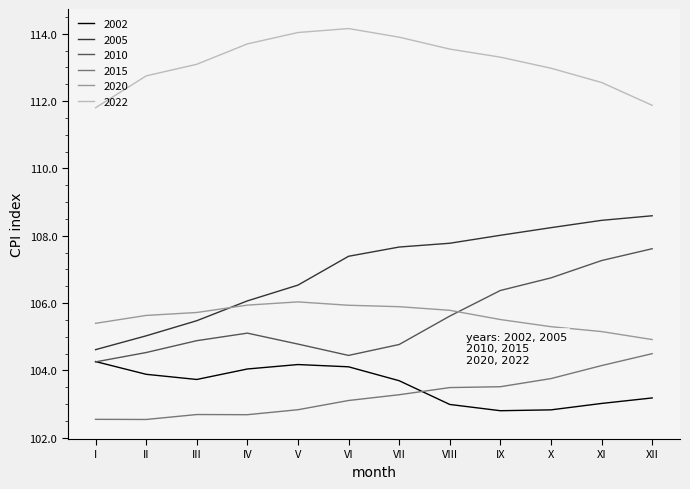

The 2022 series shows 113.0 at X. True or false?

True